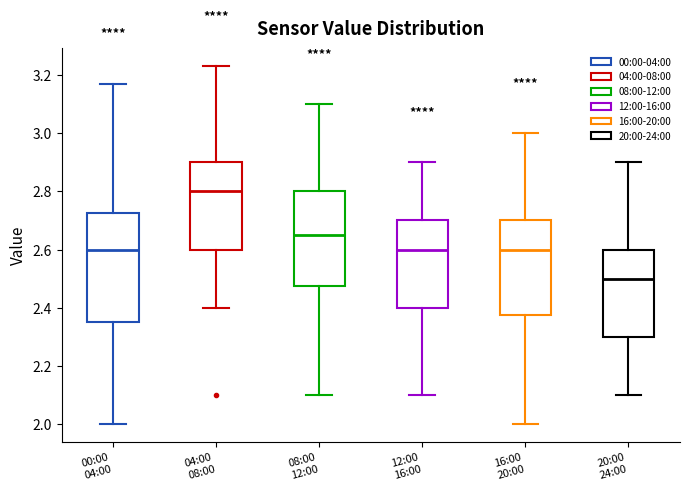

Which box has the highest median line?

04:00 08:00